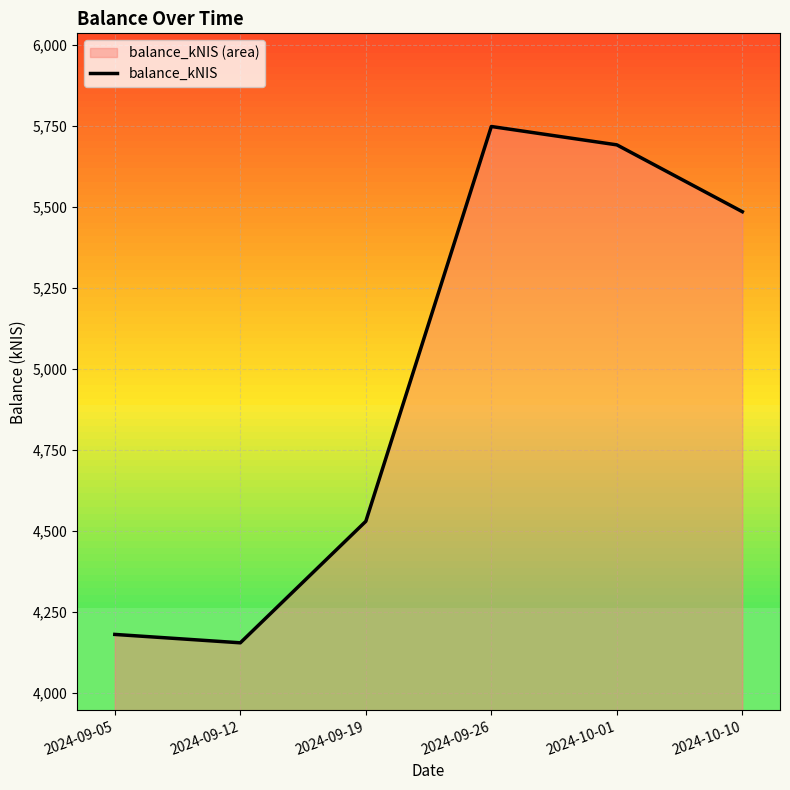

At which label does the data first exceed 5484?

2024-09-26